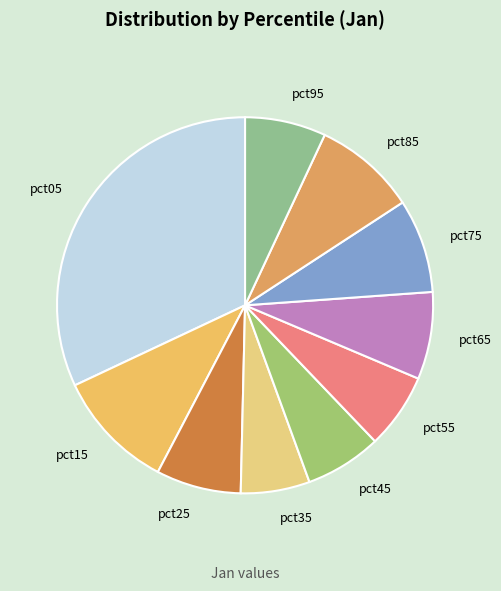

Which category has the smallest portion of the pie?

pct35